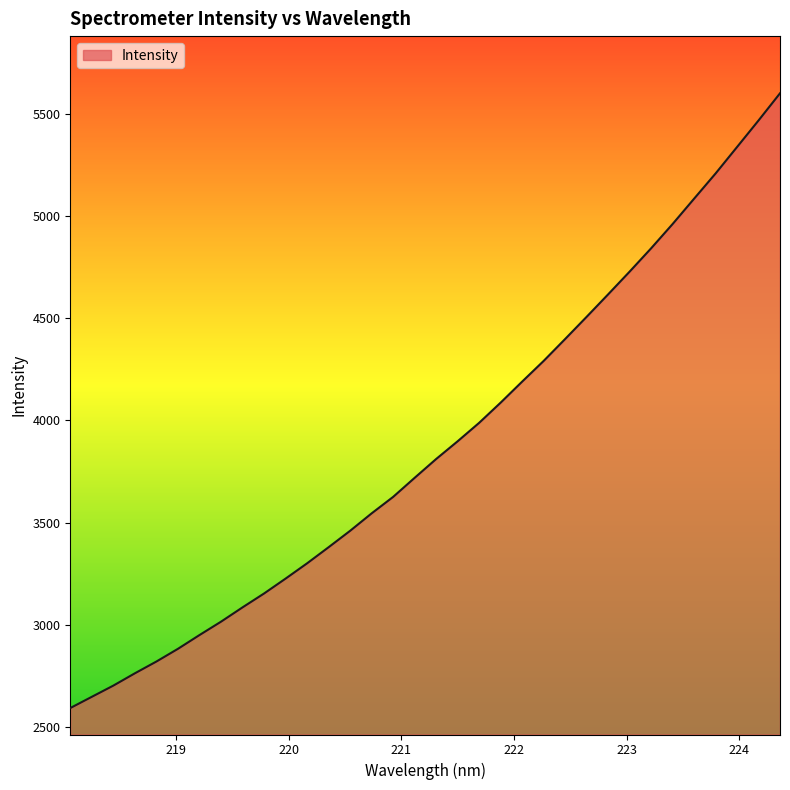

Reading left to right, what are all the values shown in this chart?

2591.5	2646.5	2701.4	2761.6	2819.3	2881.5	2948.9	3014.4	3084.5	3152.4	3225.3	3300.2	3379.0	3459.4	3544.8	3625.5	3718.9	3811.0	3897.9	3988.2	4087.2	4190.1	4291.4	4398.7	4507.4	4617.4	4728.7	4842.8	4961.8	5085.7	5209.2	5338.9	5468.9	5601.9